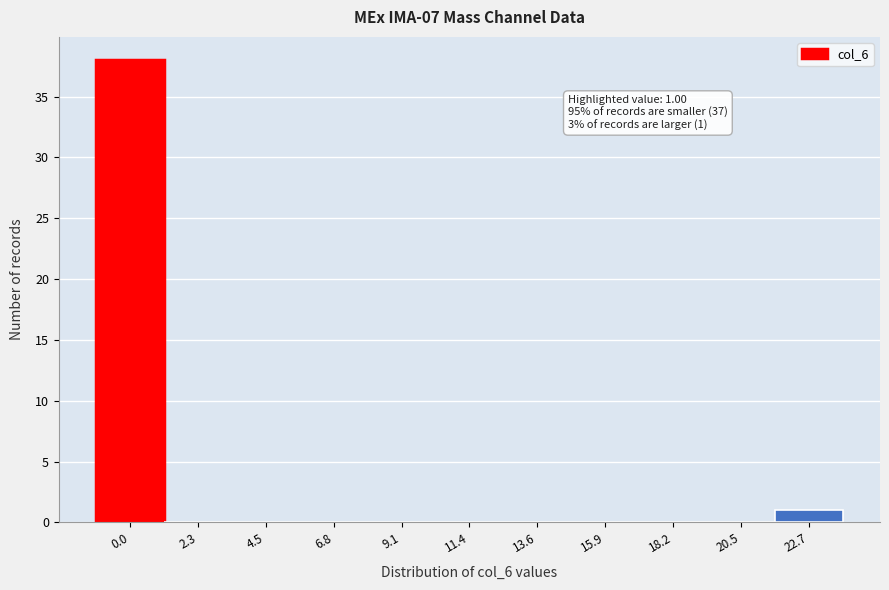

Reading left to right, what are all the values shown in this chart?

0.0=38	2.3=0	4.5=0	6.8=0	9.1=0	11.4=0	13.6=0	15.9=0	18.2=0	20.5=0	22.7=1